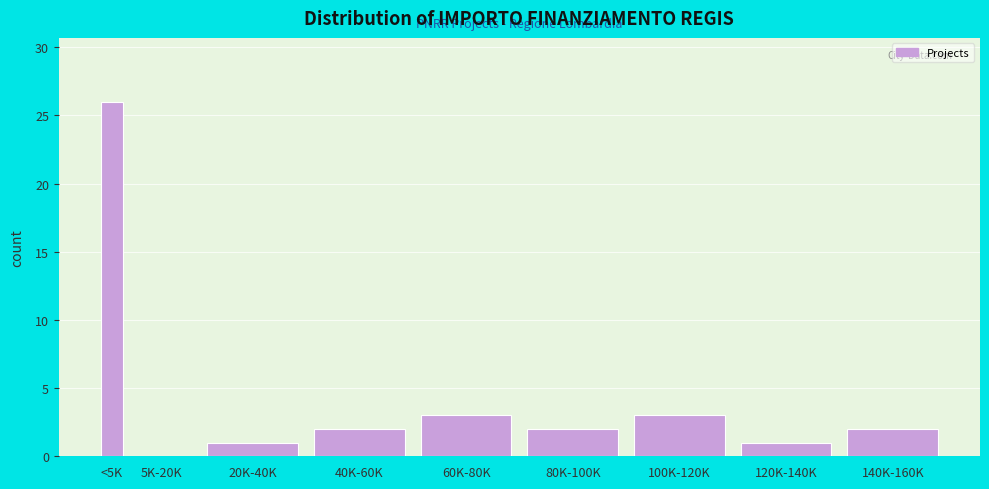

The chart shows a value of -14 at 5K-20K. True or false?

False